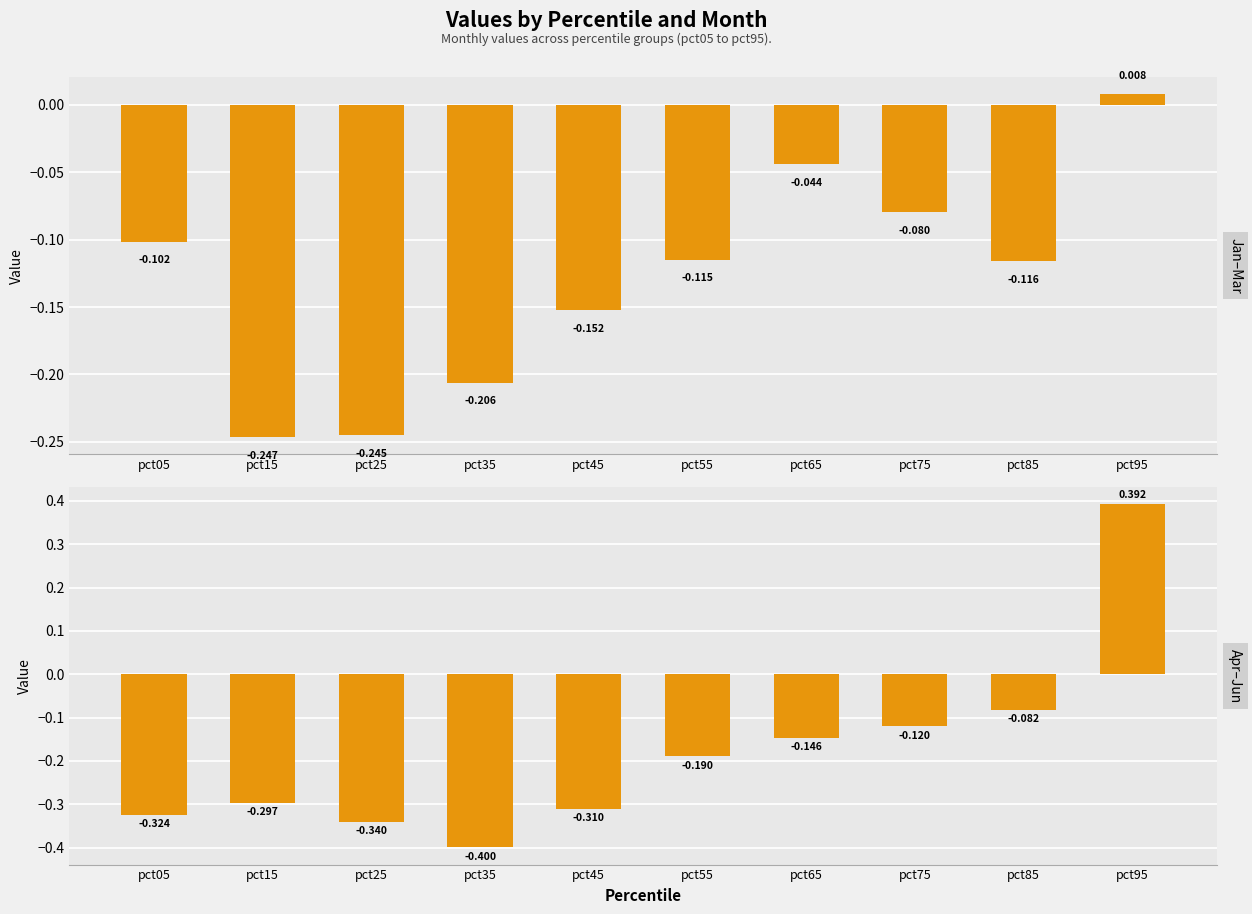

Between pct95 and pct25, which is larger?

pct95